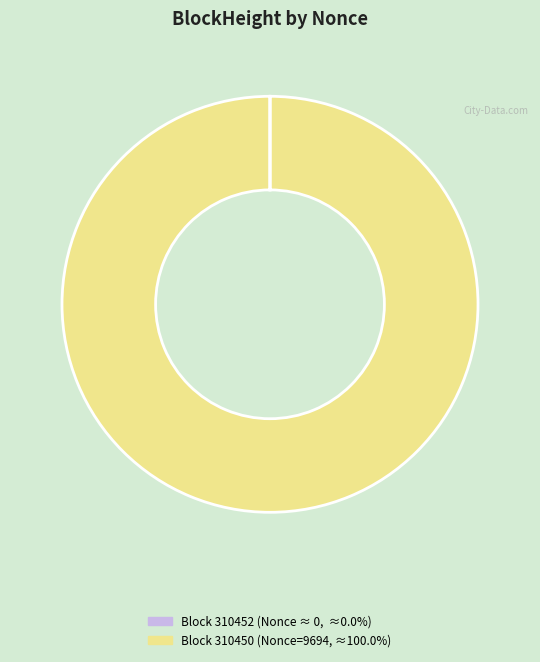

Does any single category account for the majority?

Yes